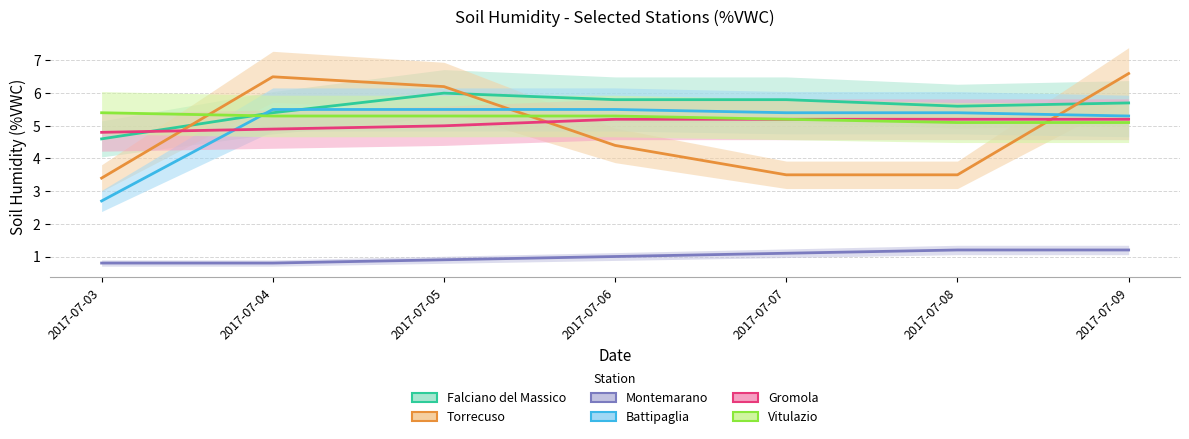

What are all the series names shown in the legend?

Falciano del Massico, Torrecuso, Montemarano, Battipaglia, Gromola, Vitulazio